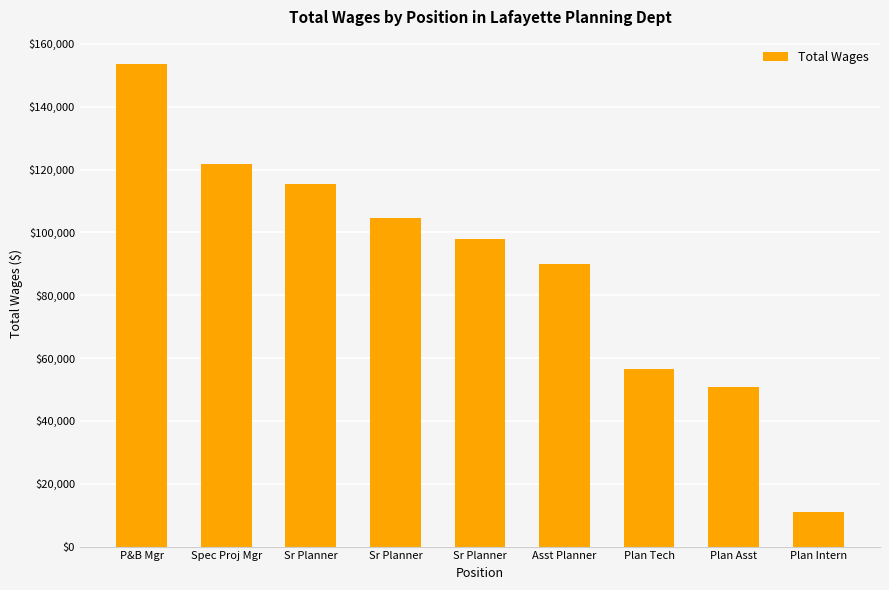

Where does the data first go above 98033?

P&B Mgr